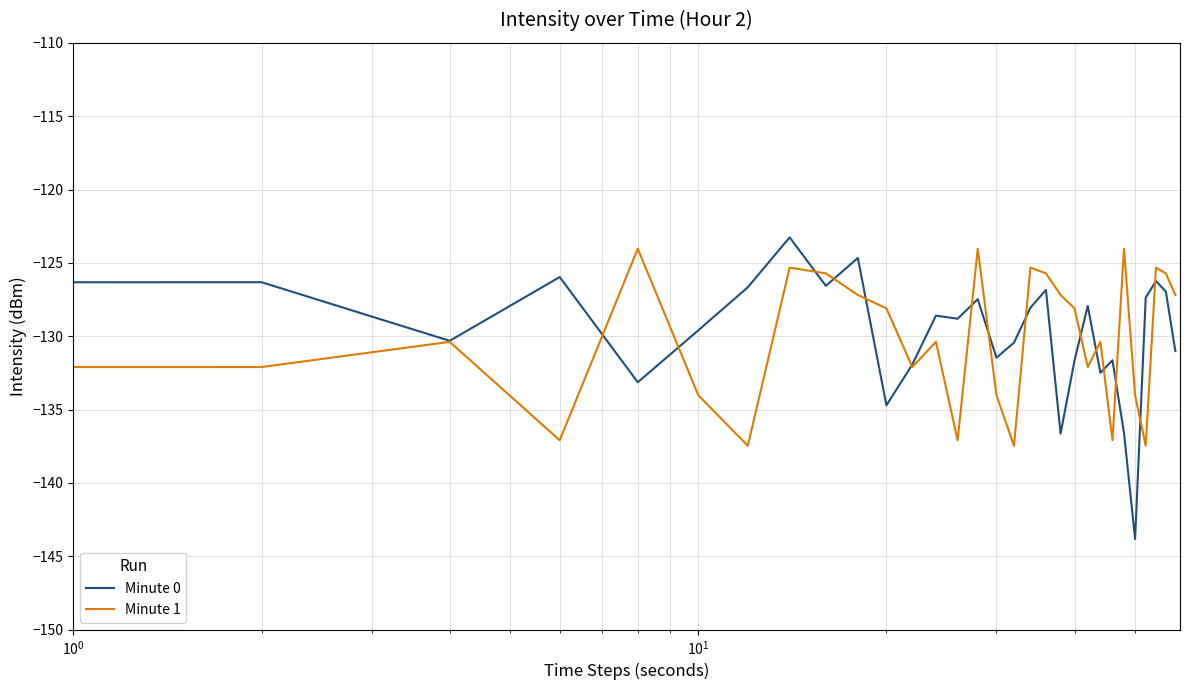

What is the average value of the Minute 1 series?

-130.1